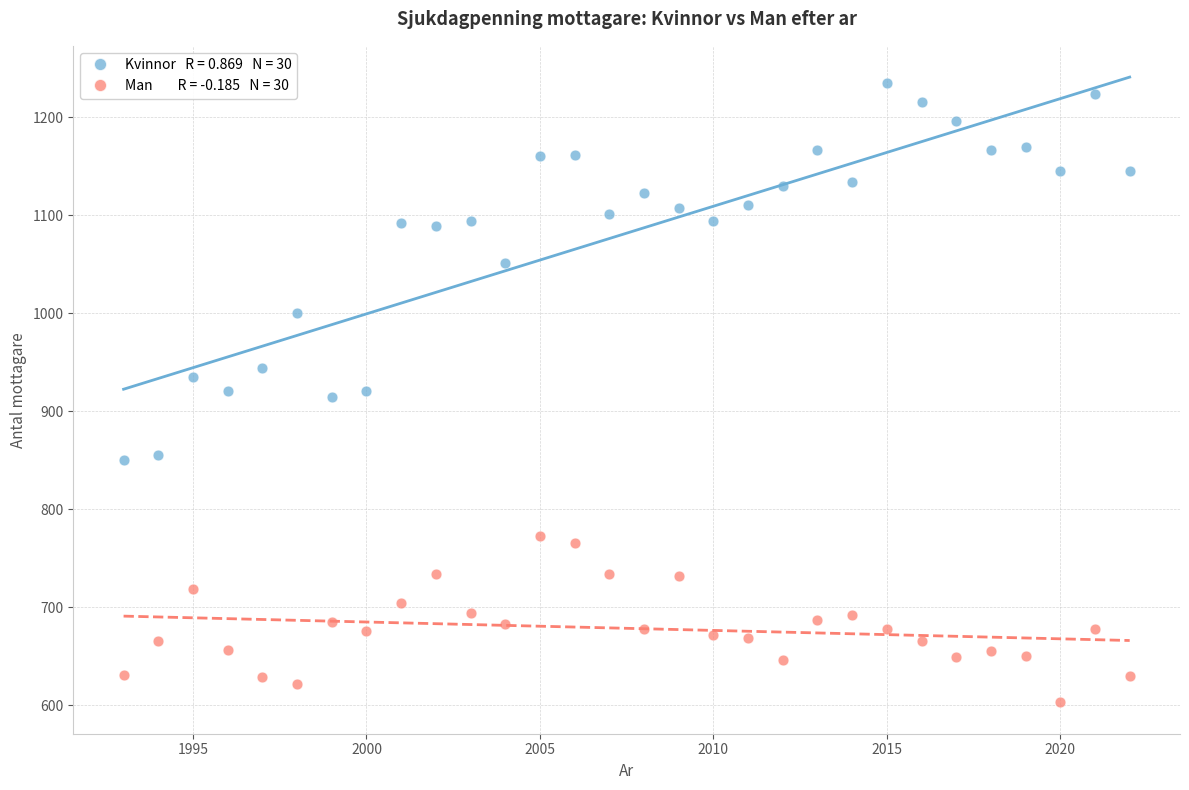

Across all data points, what is the range of Y values (max minus min)?

632